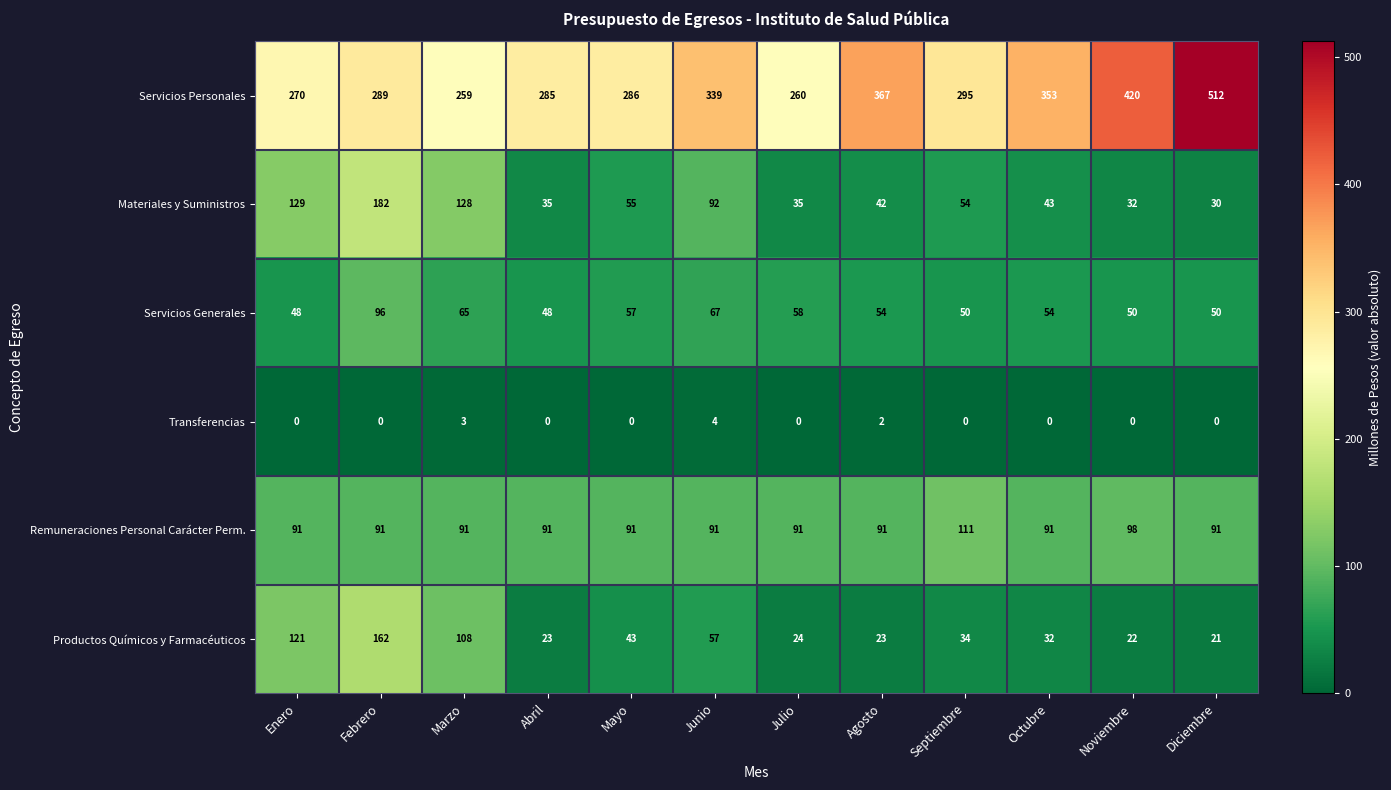

Rank the series by their maximum value, from highest to lowest.

Servicios Personales, Materiales y Suministros, Productos Químicos y Farmacéuticos, Remuneraciones Personal Carácter Perm., Servicios Generales, Transferencias